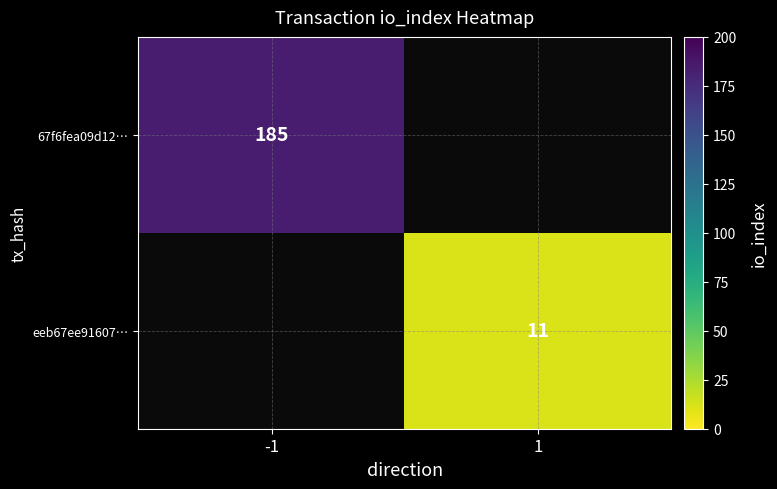

The value of 67f6fea09d12… at -1 is 185. True or false?

True